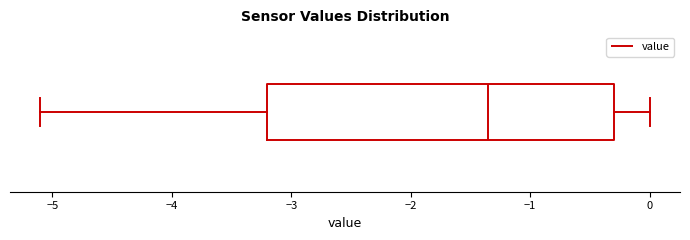

Transcribe this box plot: give where the median line is, the range the box spans, and where the two whiskers end, as read against the x-axis. The values are not printed on the chart, so give them approximately, as read against the axis.

median -1.3, box -3.2 to -0.3, whiskers -5.1 to 0.0